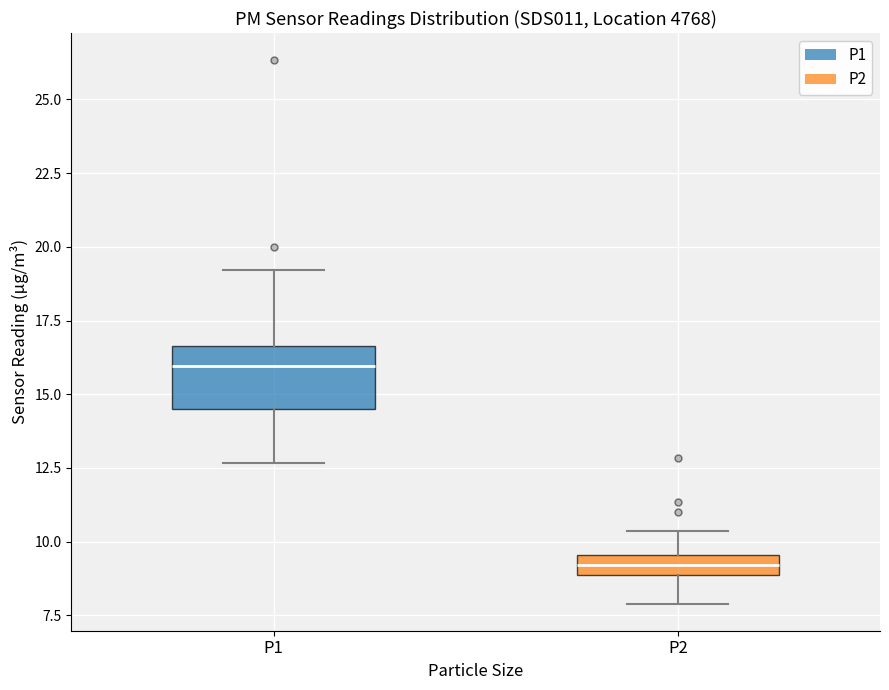

Which box's median line is the highest?

P1